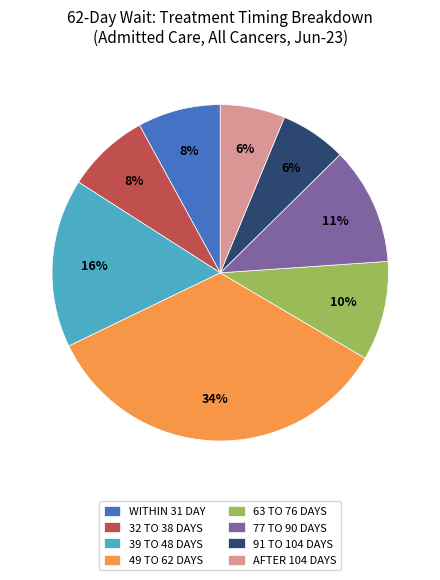

To the nearest percent, what is the difference between the largest and smallest slice percentages?

28%